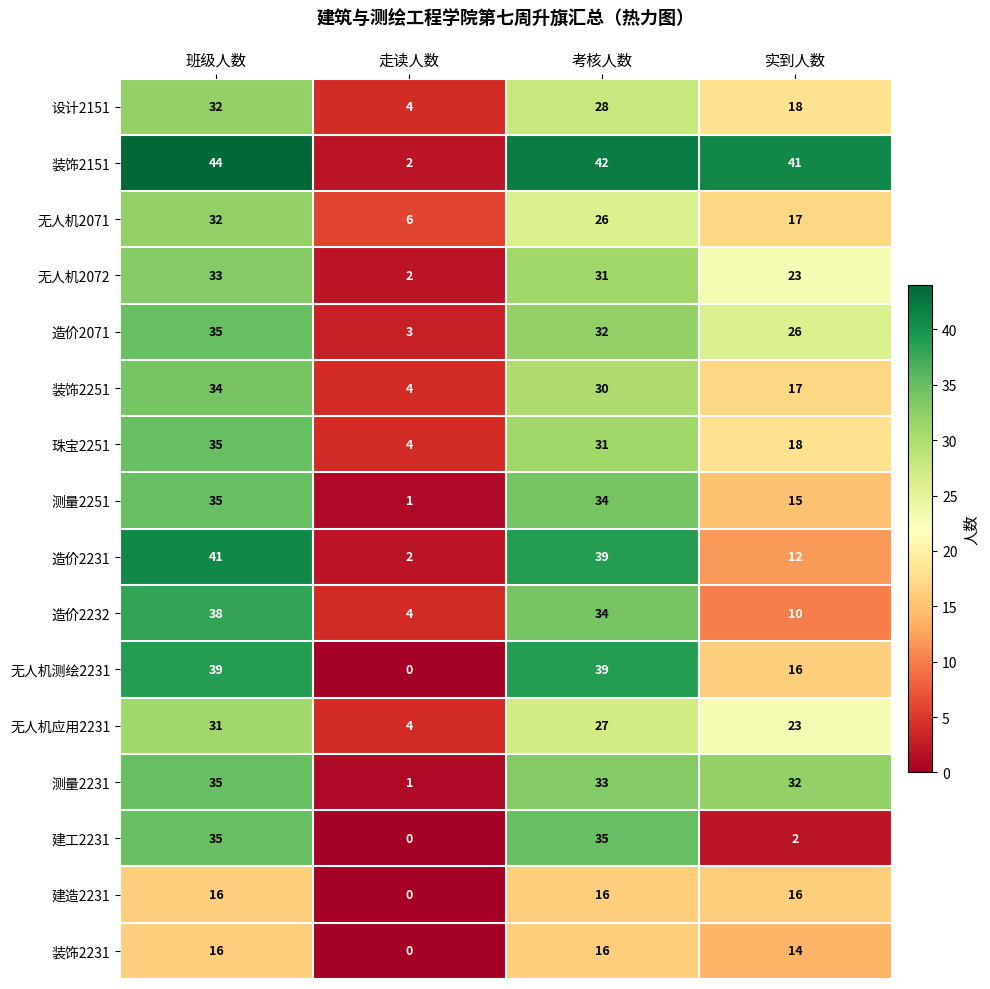

At how many categories does at least one series exceed 30?

3